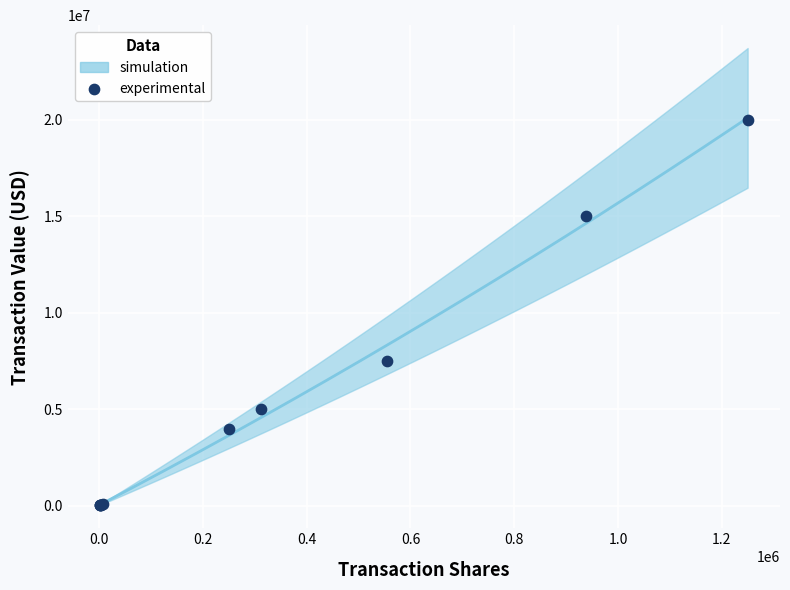

What Y value in the scatter plot is closest to 10012678?

7499993